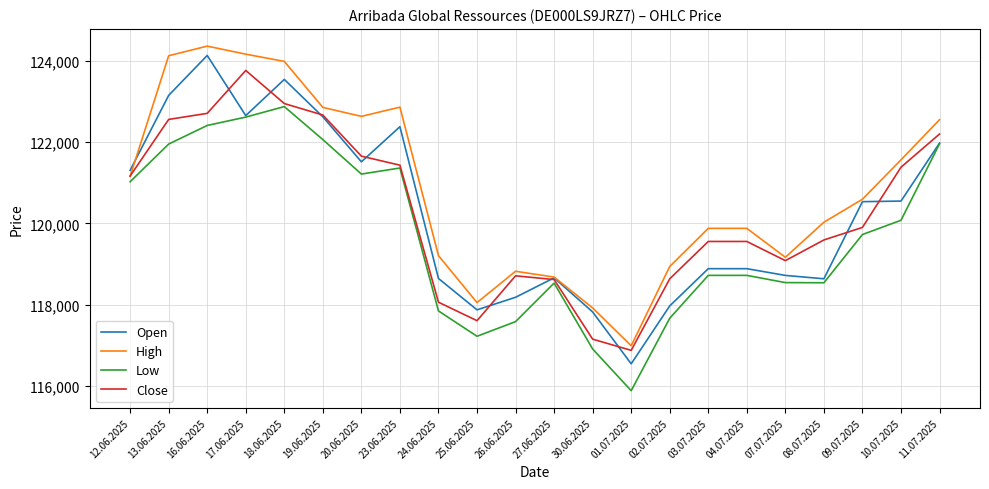

Where is the first local minimum for Open?

17.06.2025